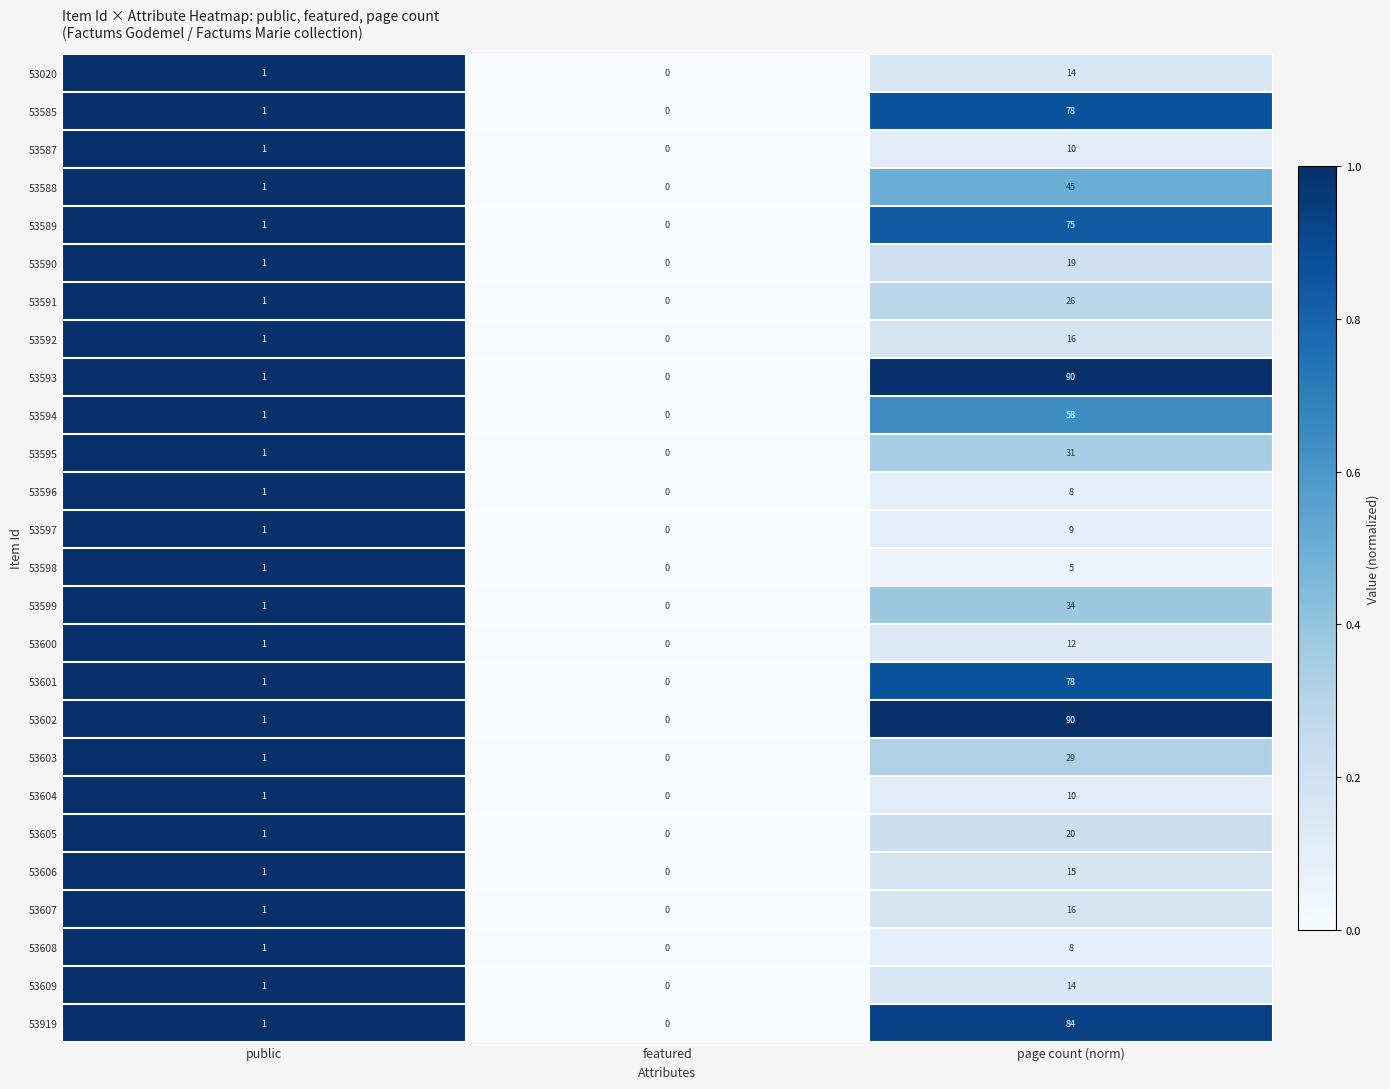

At which label is 53601 closest to 39?

public